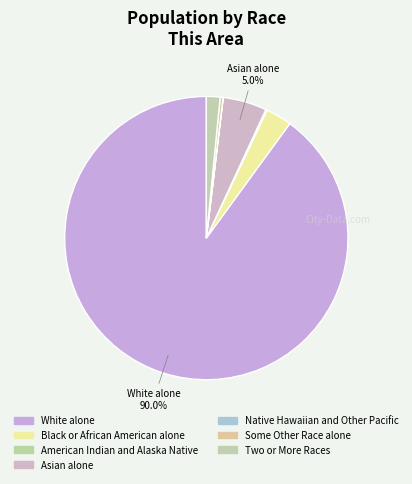

How many segments does this pie chart have?

7